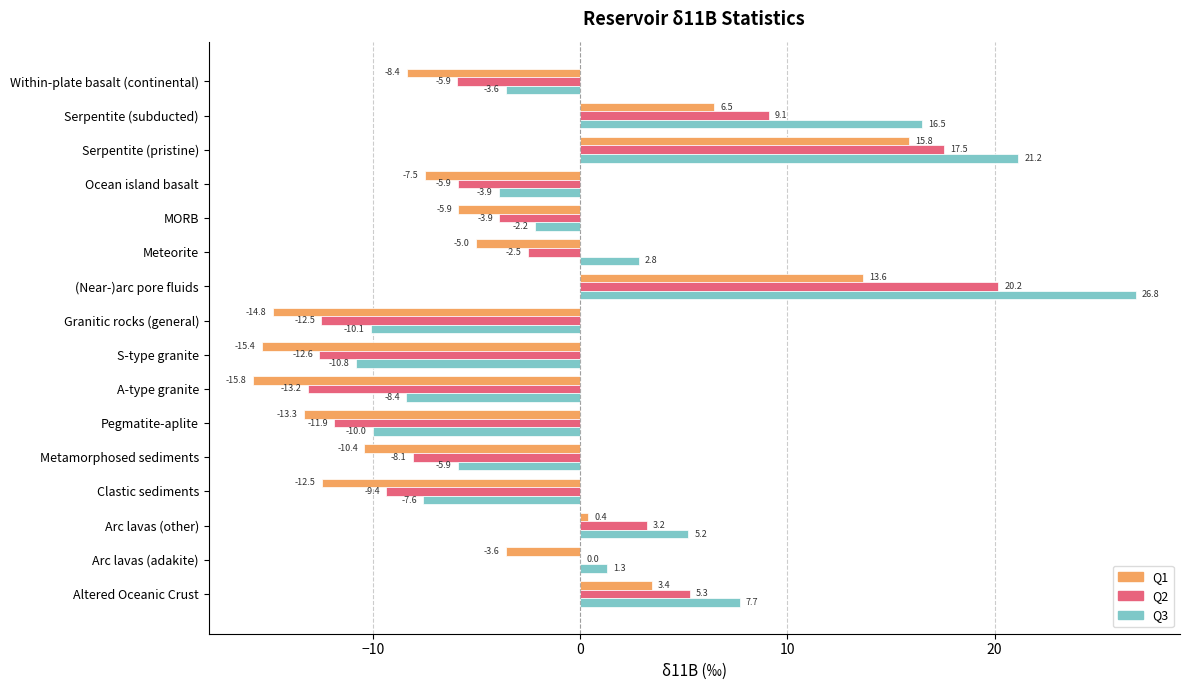

At which label does Q3 reach its peak?

(Near-)arc pore fluids